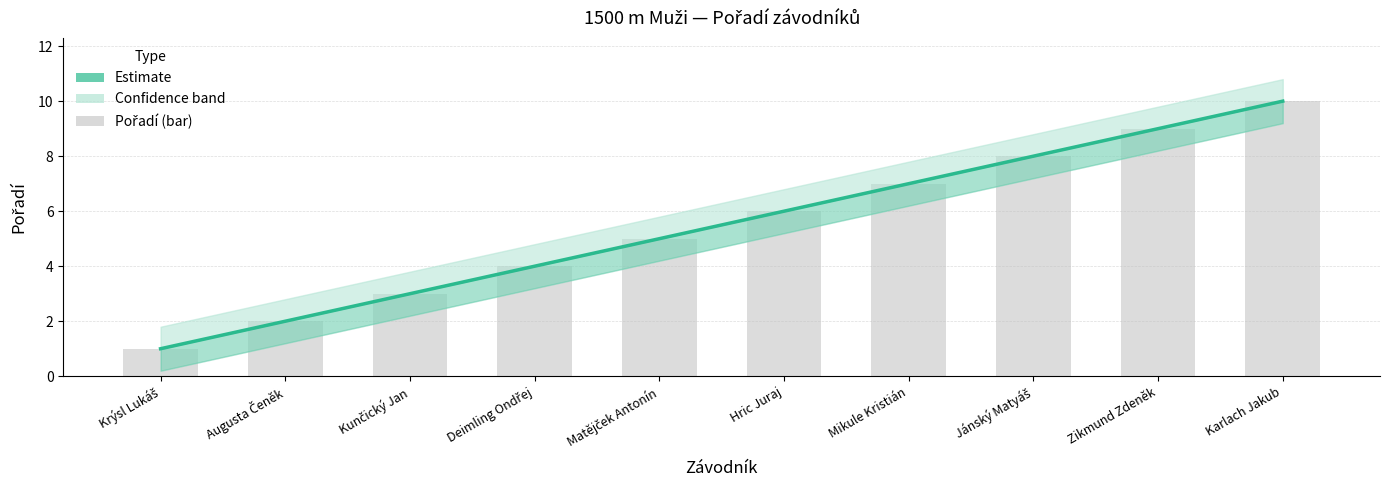

List the labels in order of value, largest first.

Karlach Jakub, Zikmund Zdeněk, Jánský Matyáš, Mikule Kristián, Hric Juraj, Matějček Antonín, Deimling Ondřej, Kunčický Jan, Augusta Čeněk, Krýsl Lukáš